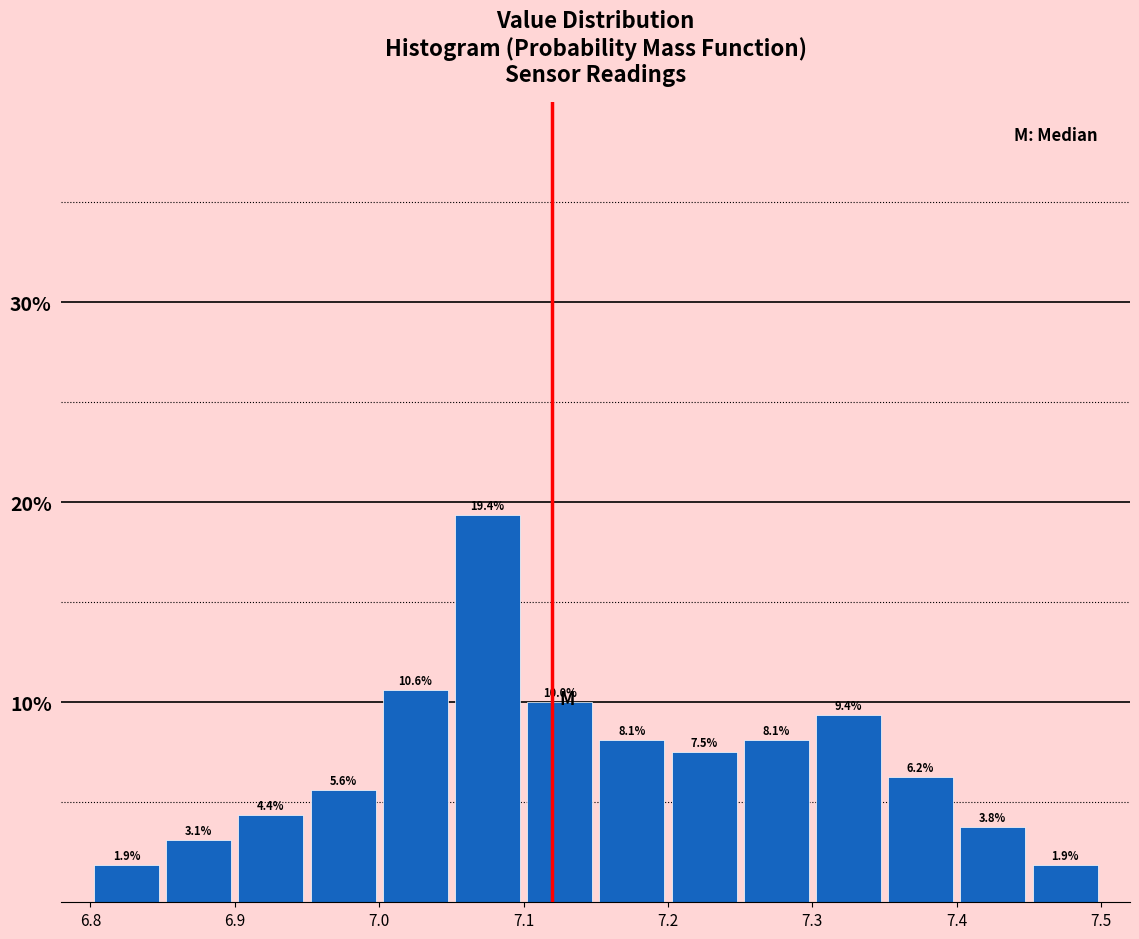

Reading left to right, transcribe this chart: for each bar, give the range it covers on the x-axis and its height.

6.80 to 6.85: 1.9
6.85 to 6.90: 3.1
6.90 to 6.95: 4.4
6.95 to 7.00: 5.6
7.00 to 7.05: 10.6
7.05 to 7.10: 19.4
7.10 to 7.15: 10.0
7.15 to 7.20: 8.1
7.20 to 7.25: 7.5
7.25 to 7.30: 8.1
7.30 to 7.35: 9.4
7.35 to 7.40: 6.2
7.40 to 7.45: 3.8
7.45 to 7.50: 1.9